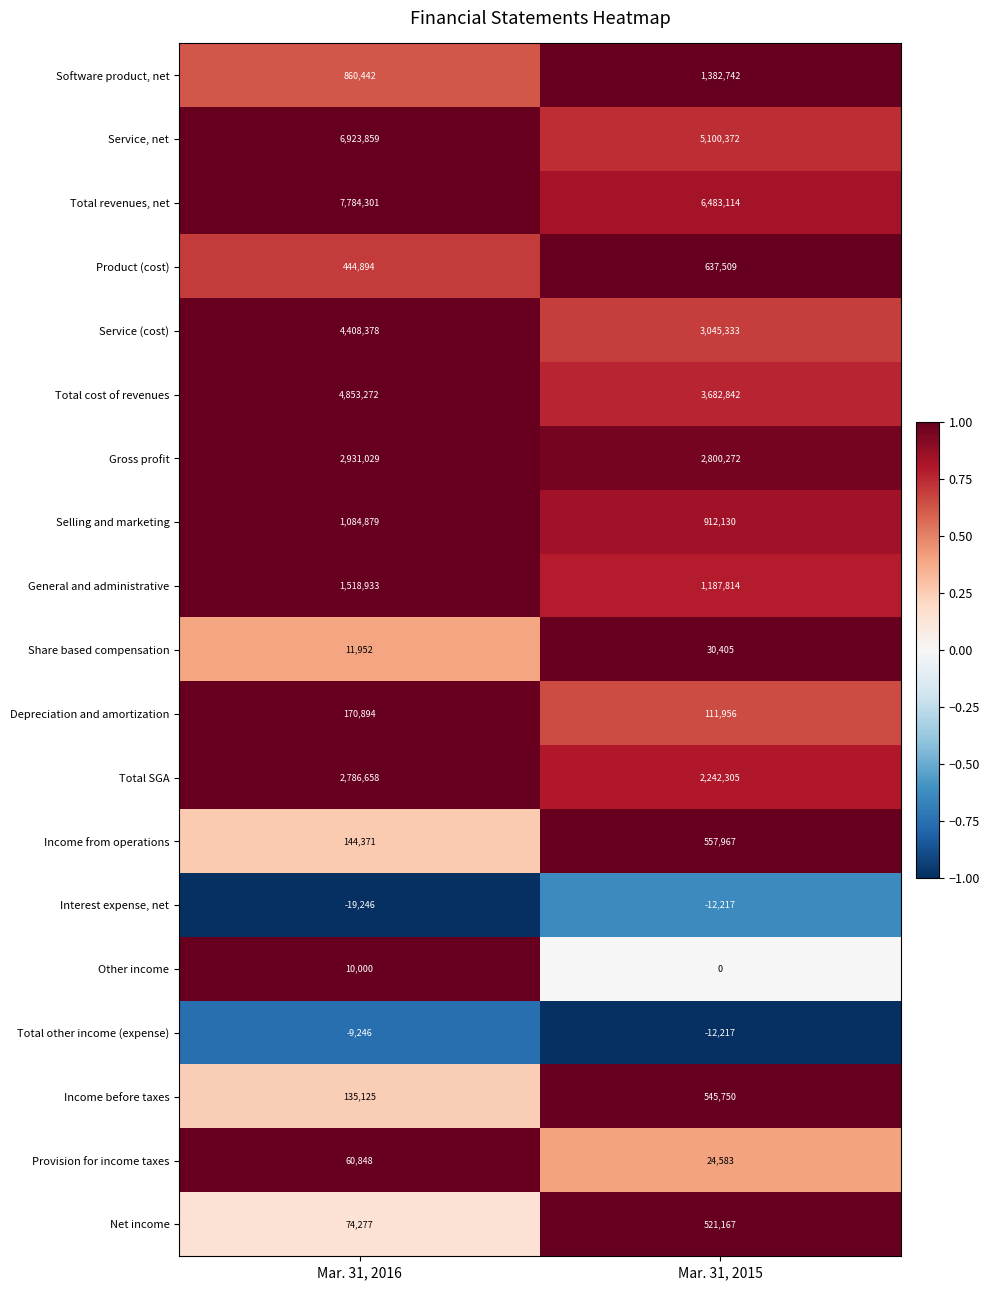

The Total revenues, net series shows 6483114 at Mar. 31, 2015. True or false?

True